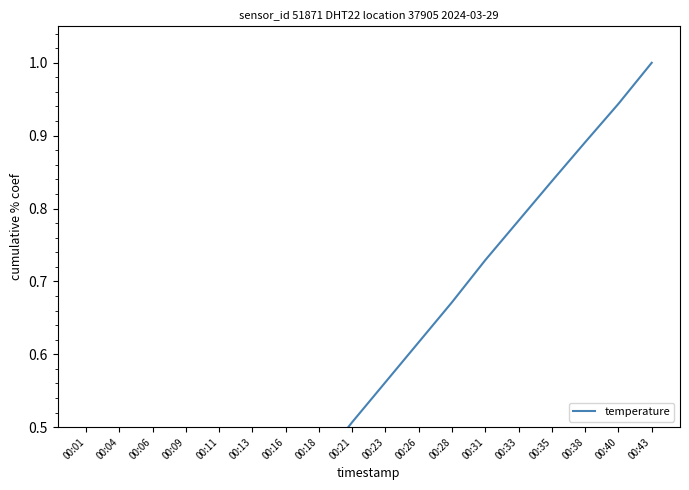

Count the number of data series in this chart.

1